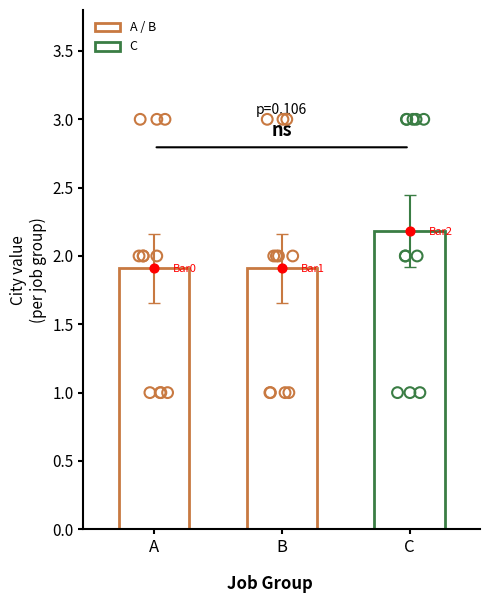

Is the value of B at 4 greater than the value of C at 7?

No